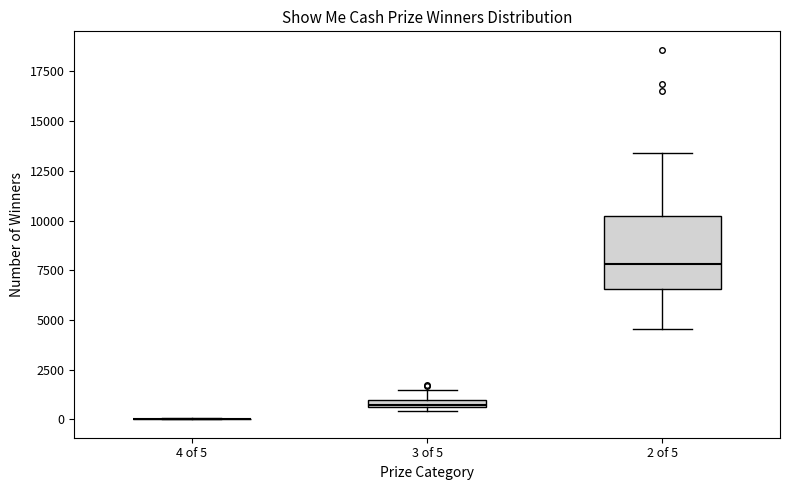

Where is the upper edge of the box for 3 of 5 on the y-axis? The values are not printed on the chart, so give them approximately, as read against the axis.

1000